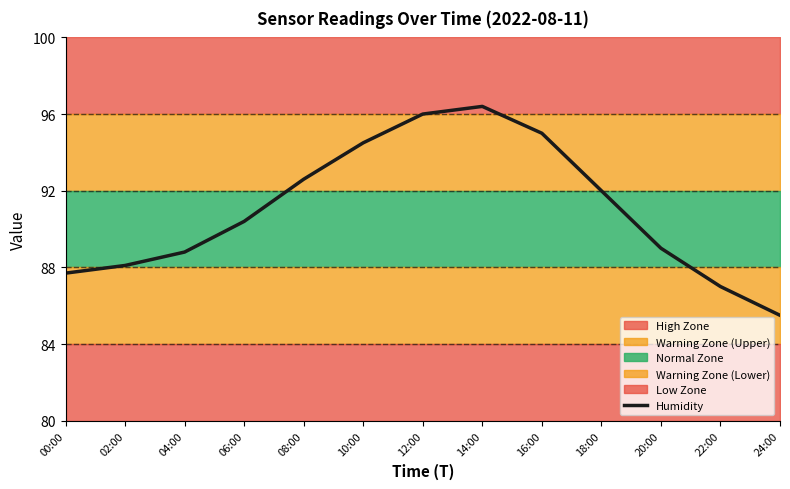

List the labels in order of value, smallest first.

24:00, 22:00, 00:00, 02:00, 04:00, 20:00, 06:00, 18:00, 08:00, 10:00, 16:00, 12:00, 14:00